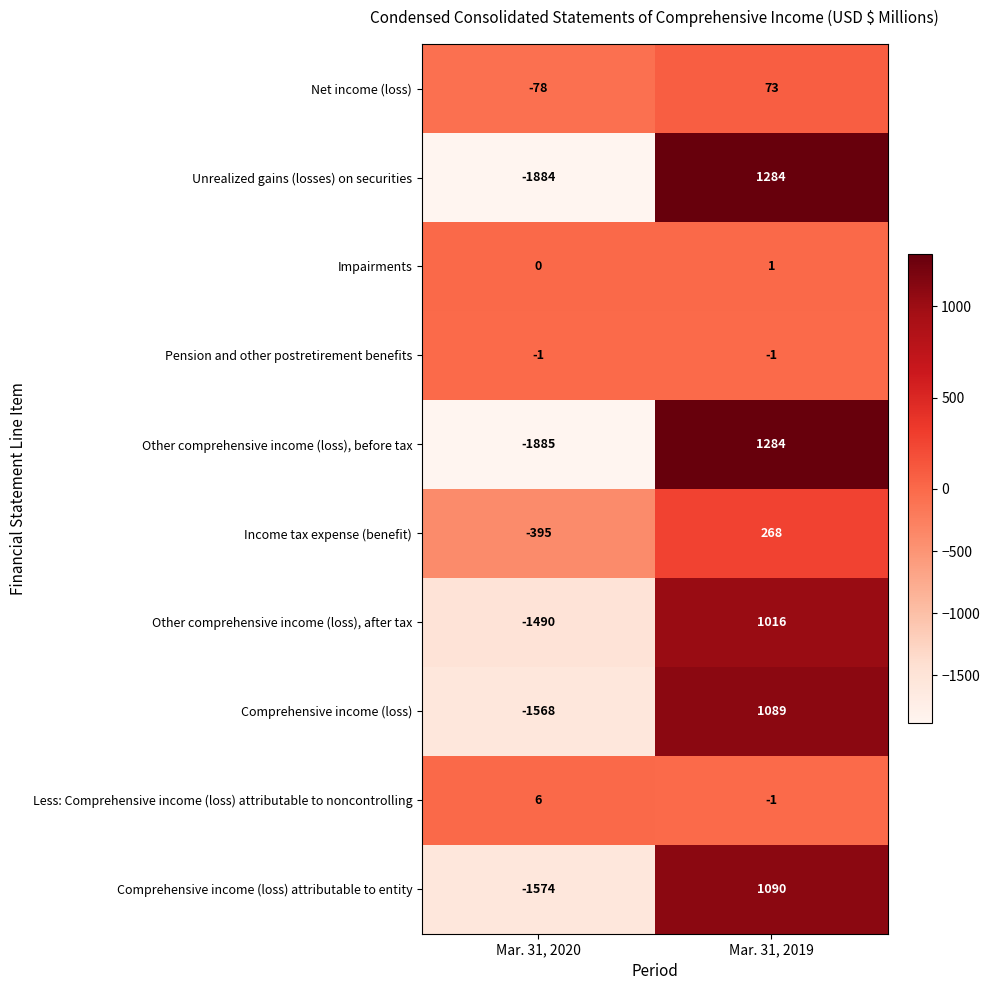

What is the spread (max minus min) of values at Mar. 31, 2020?

1891